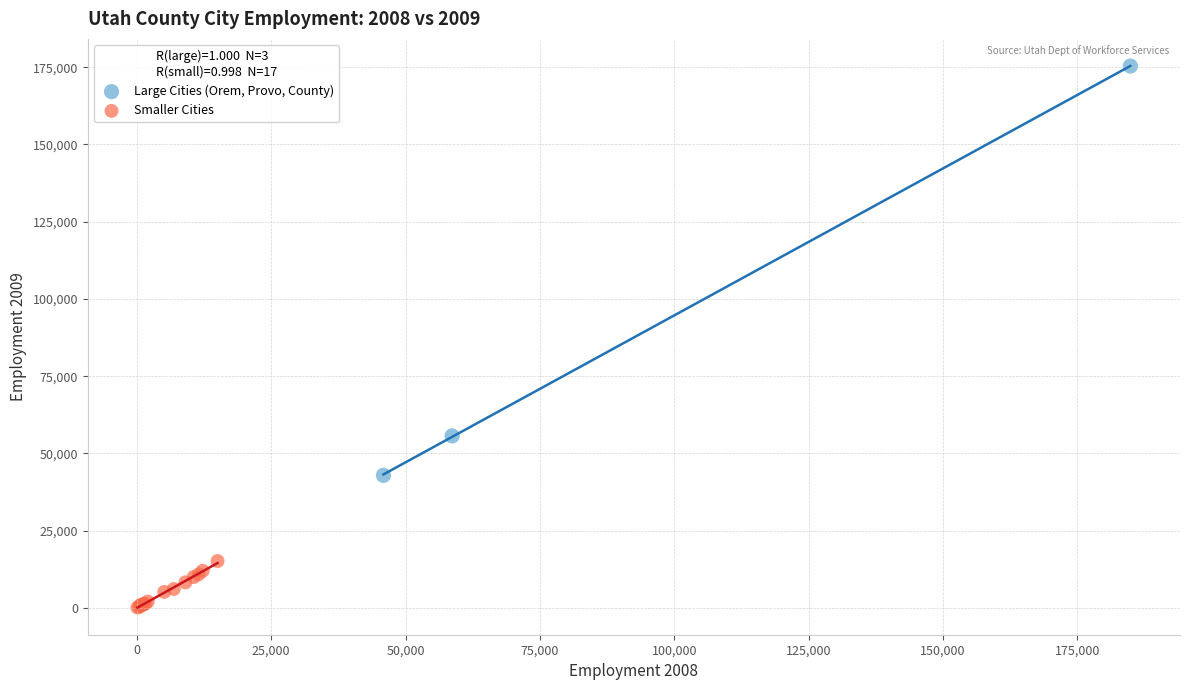

Which series has the widest spread of Y values?

Large Cities (Orem, Provo, County)